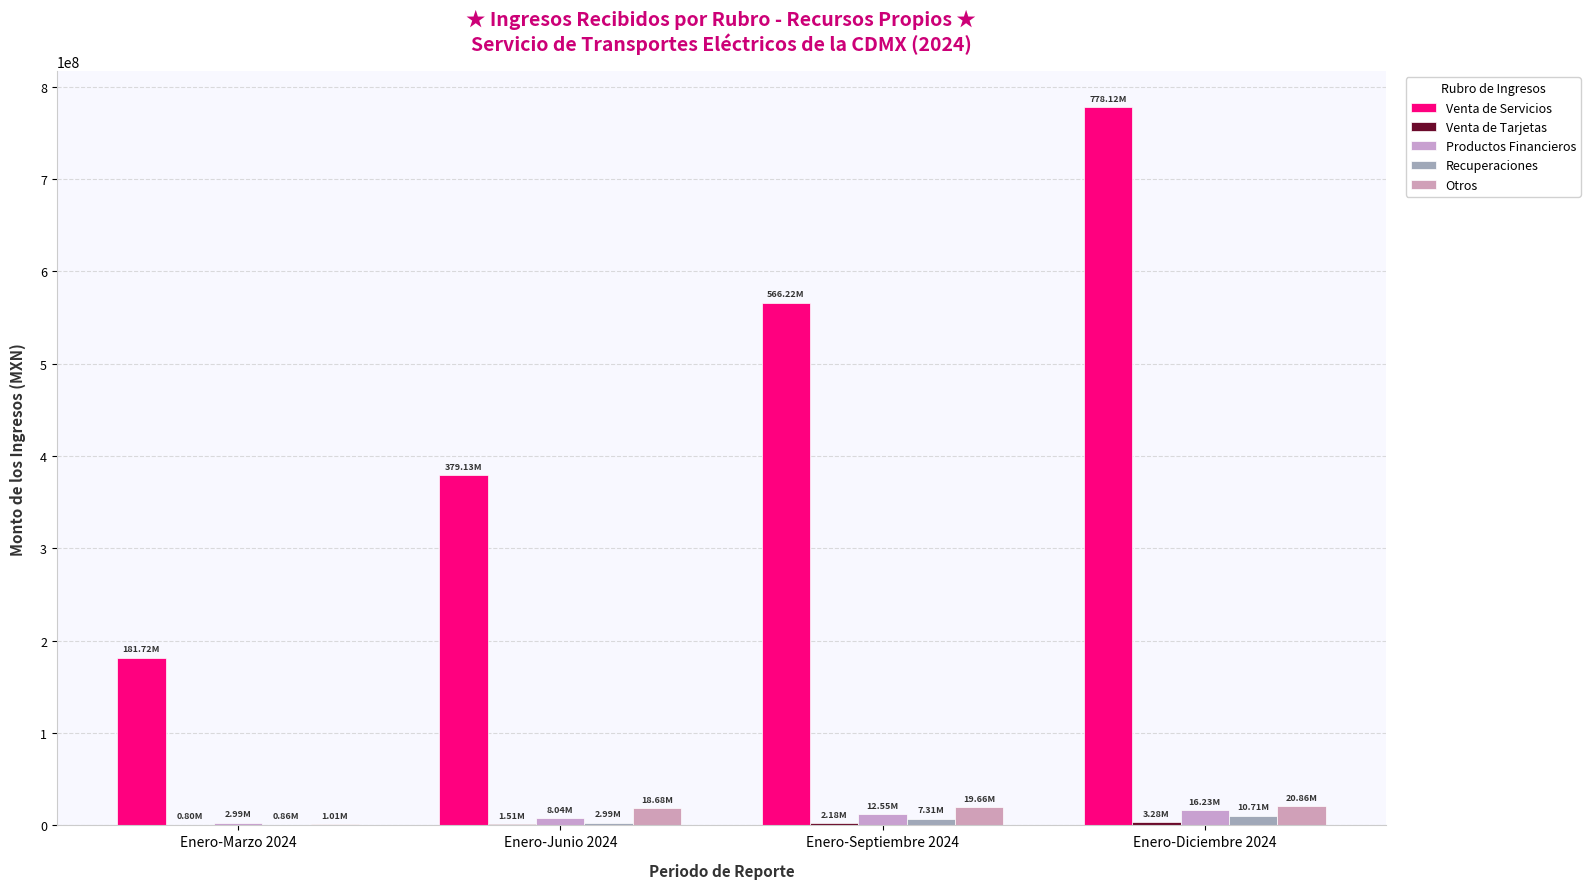

True or false: Venta de Servicios has a value of 566216673.5 at Enero-Septiembre 2024.

True